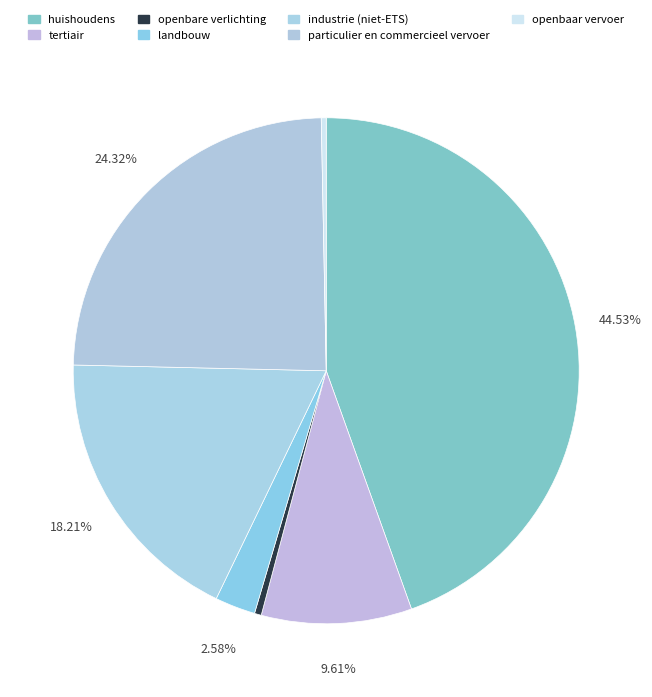

To the nearest percent, what is the difference between the largest and smallest slice percentages?

44%